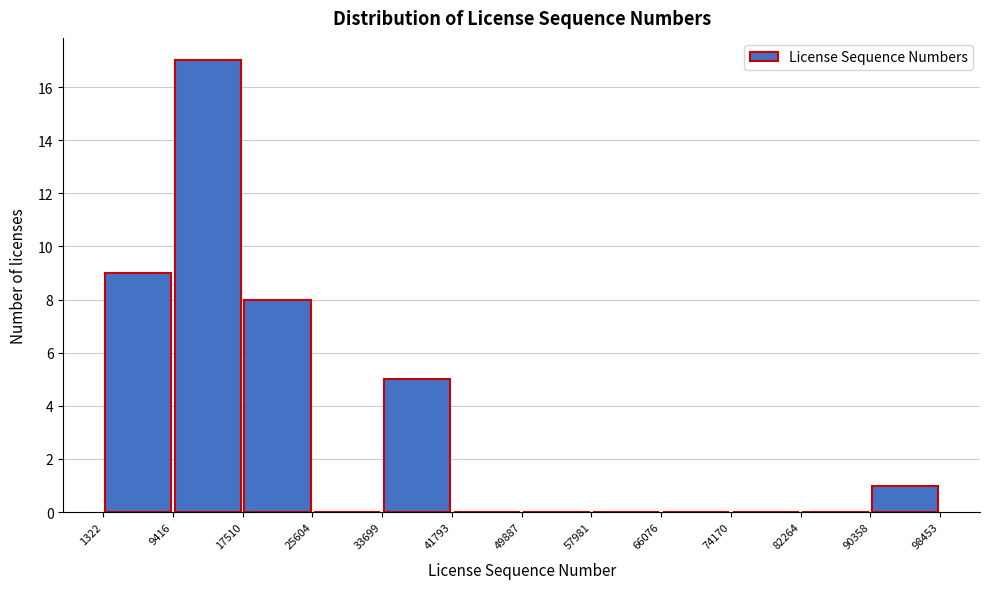

How tall is the bar that spans 17510 to 25604 on the x-axis? The values are not printed on the chart, so give them approximately, as read against the axis.

8